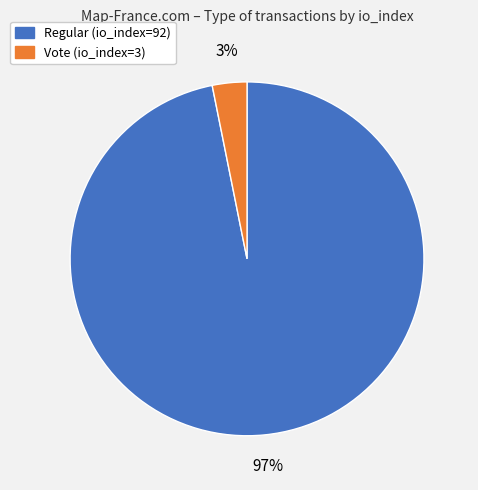

Does Vote (io_index=3) account for over 50% of the chart?

No